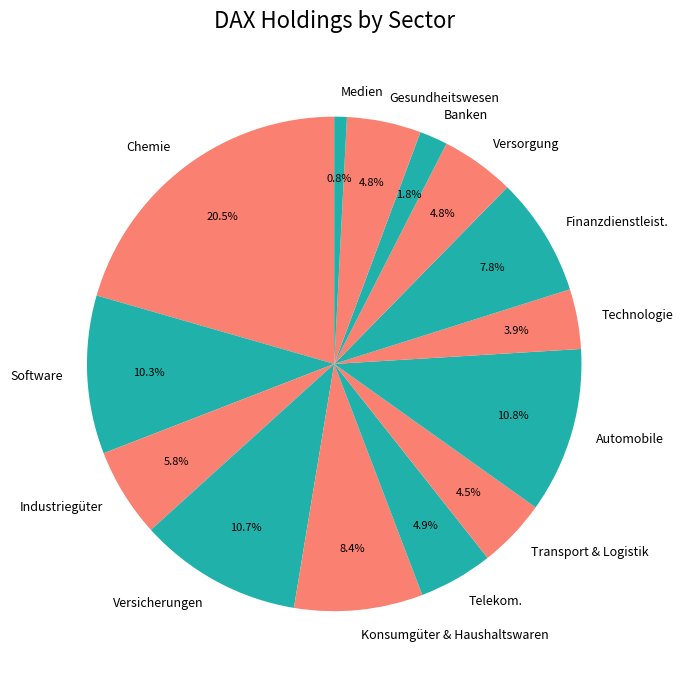

To the nearest percent, what percentage of the pie is Versorgung?

5%